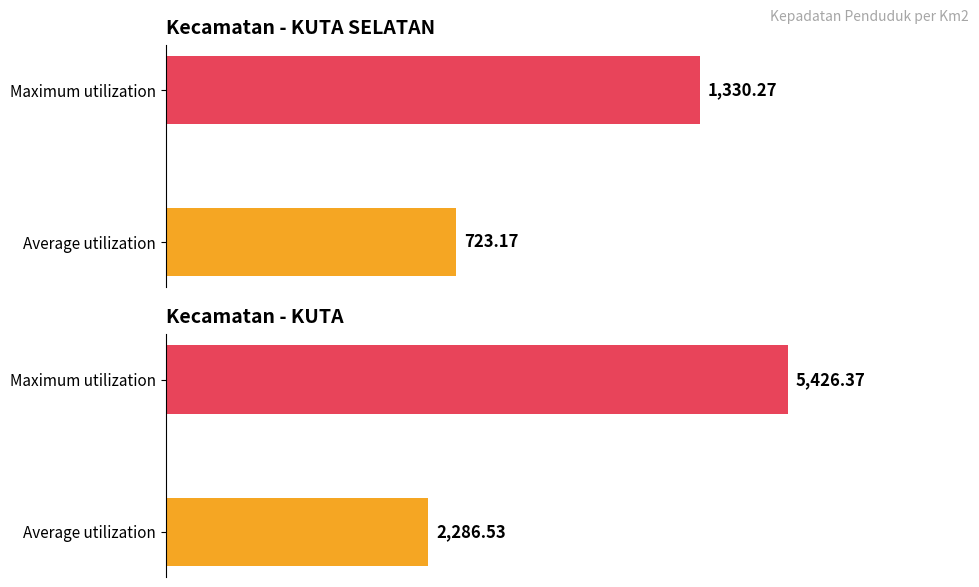

Is it true that KUTA equals 15.3 at Average utilization?

False